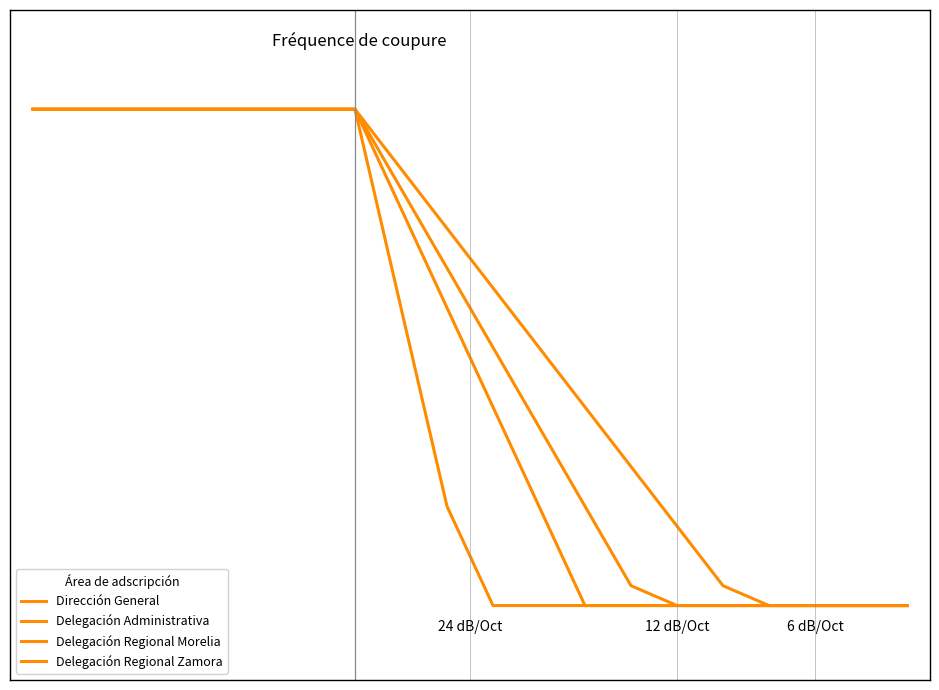

Does the chart have visible grid lines?

No